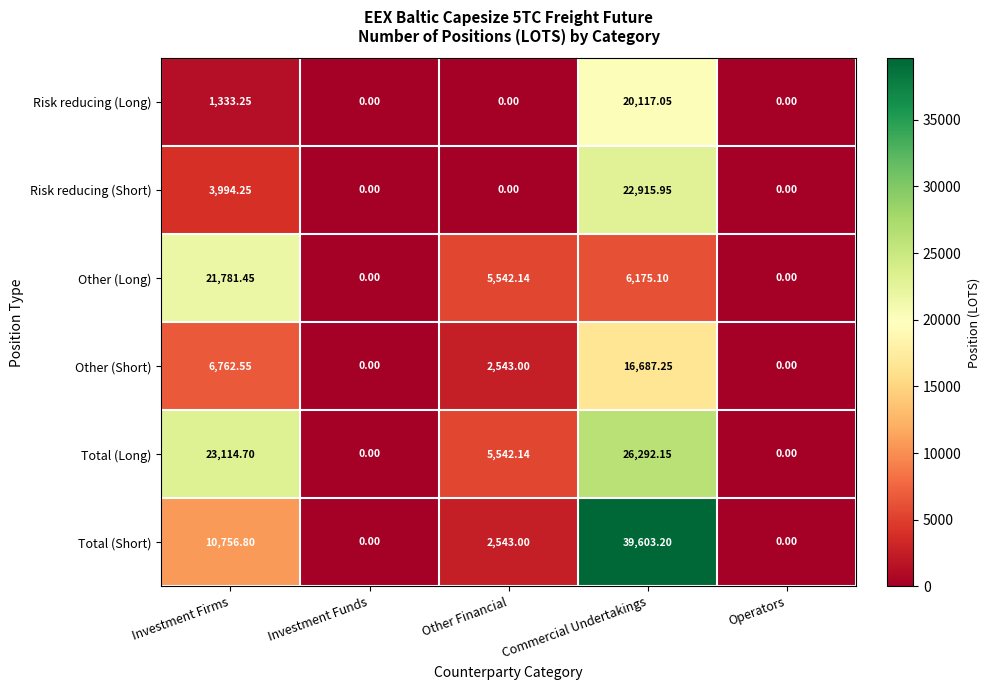

Which series has the largest range (max minus min)?

Total (Short)